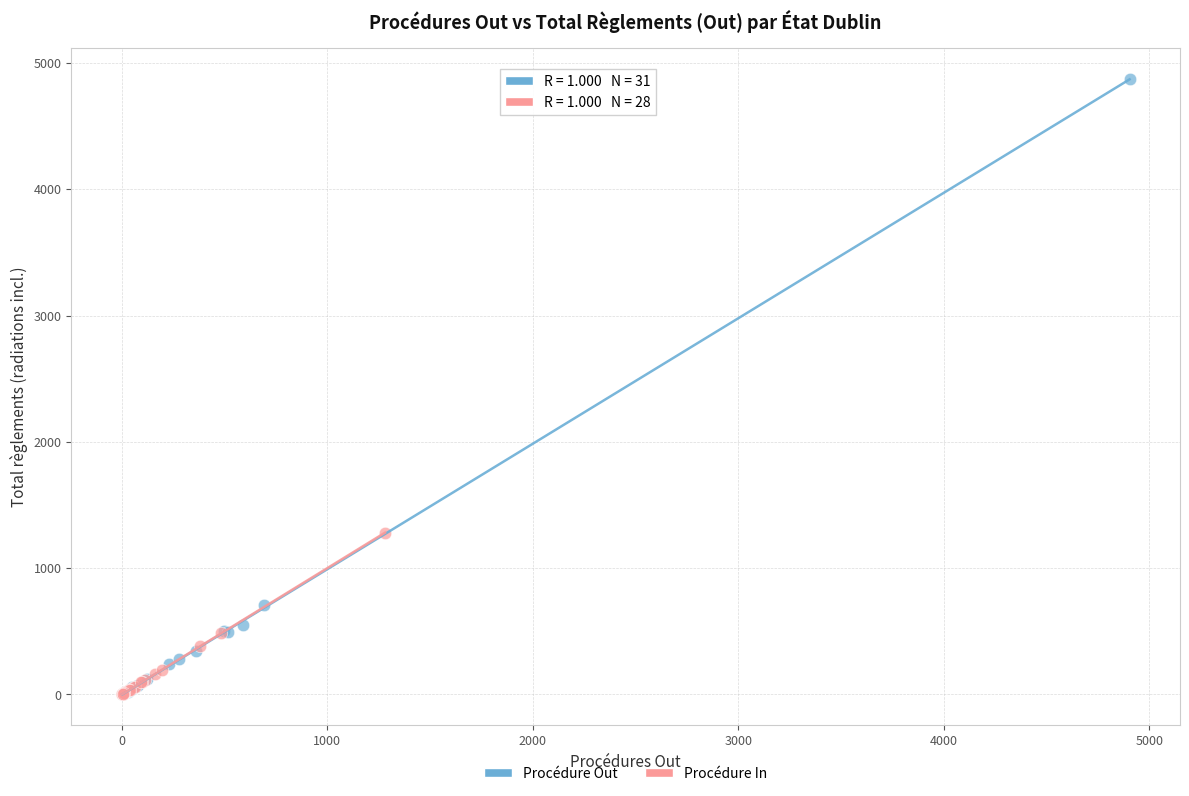

Which series contains the highest Y value?

Procédure Out